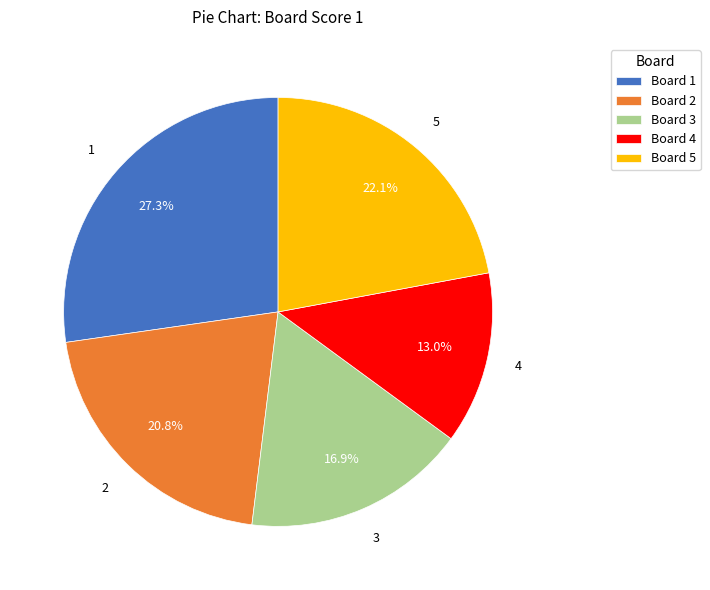

How many segments does this pie chart have?

5